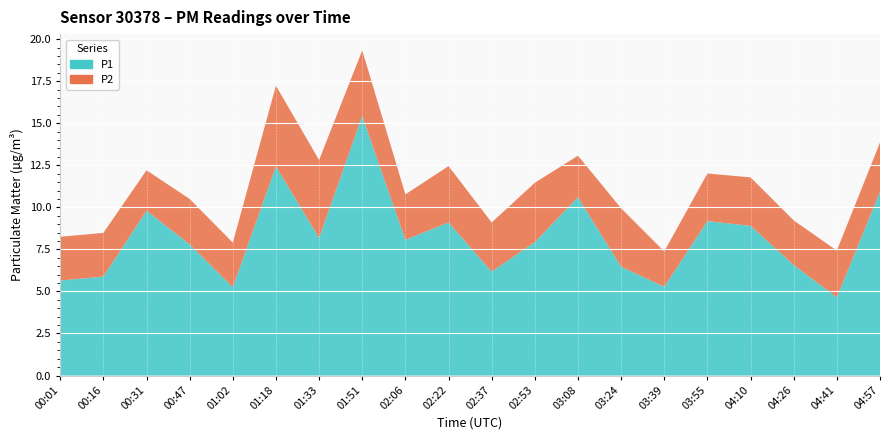

Rank the series by their average value, from lowest to highest.

P2, P1